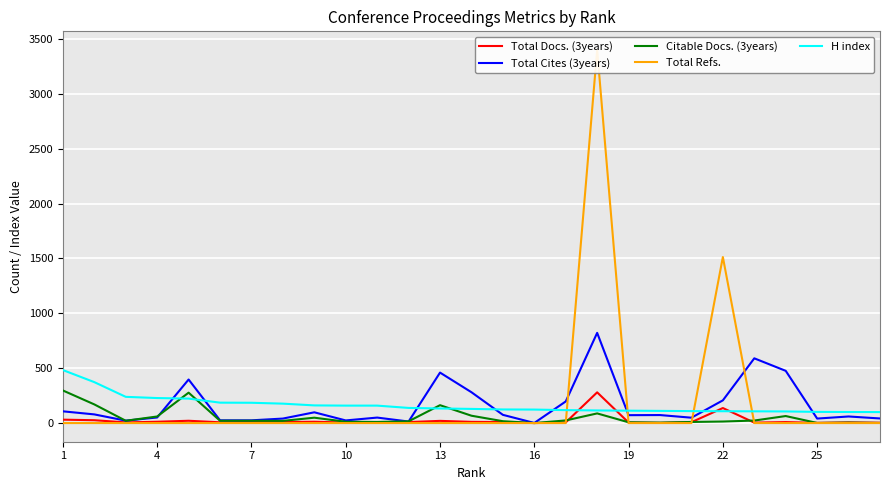

What is the maximum value for H index?

483